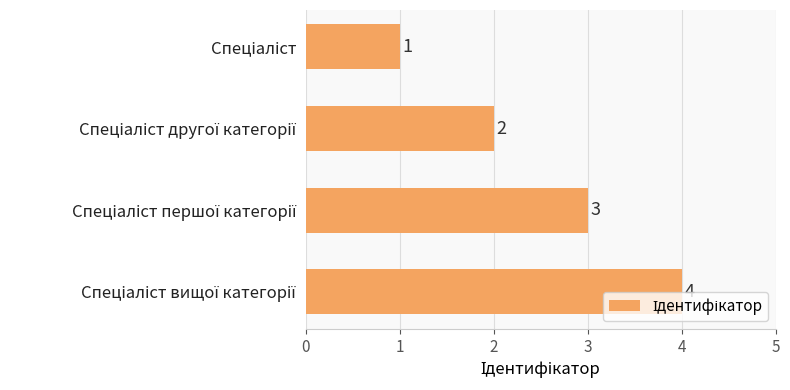

What is the difference between the maximum and minimum values?

3